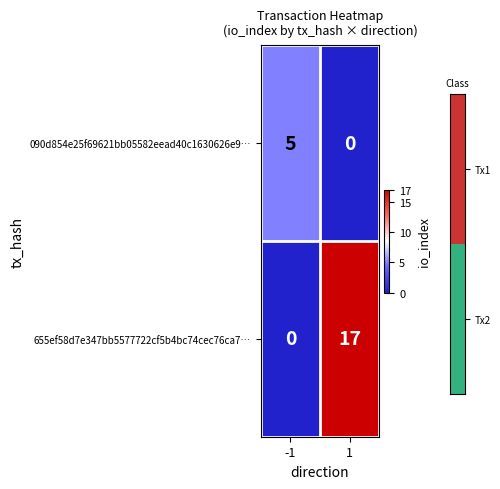

The value of 090d854e25f69621bb05582eead40c1630626e9… at 1 is -2. True or false?

False